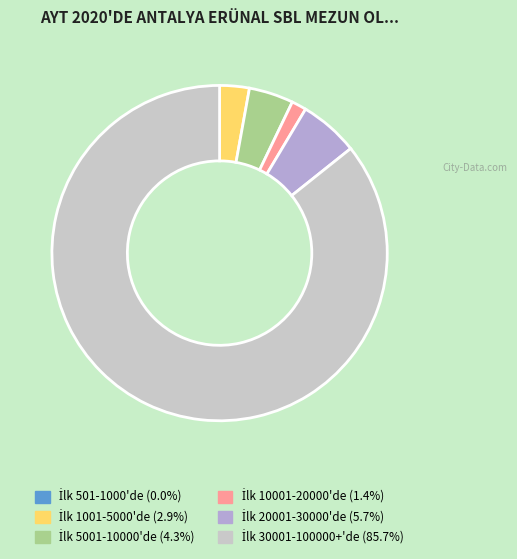

Is there any slice that represents more than half of the pie?

Yes